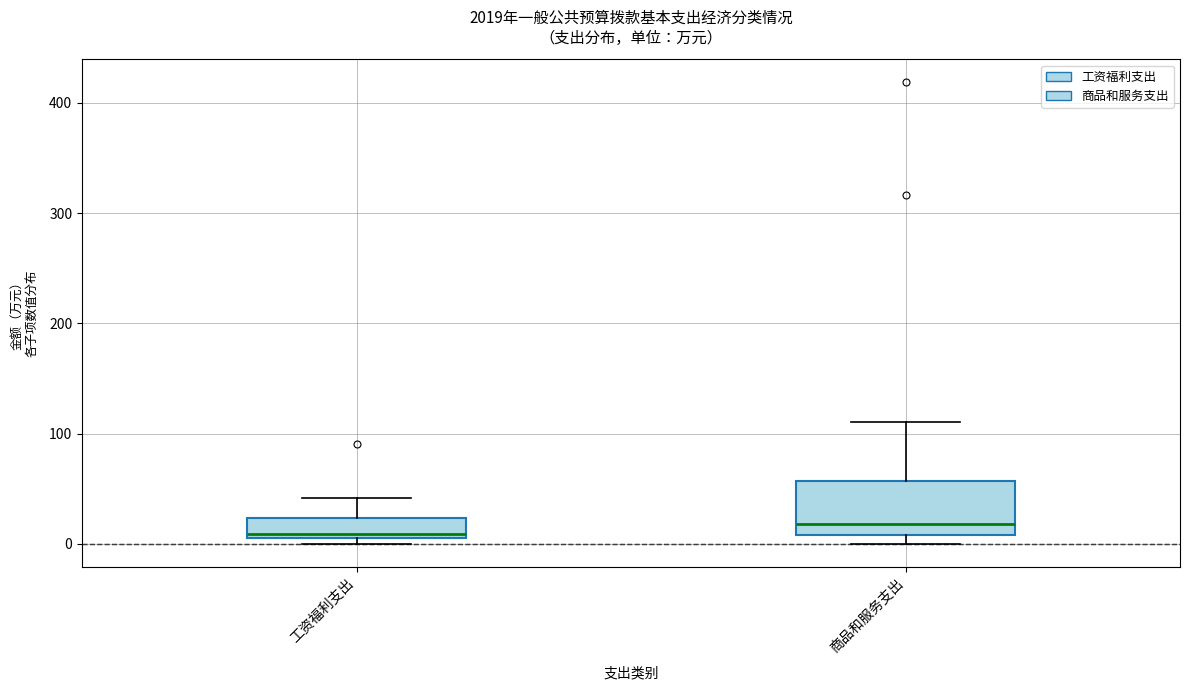

Reading left to right, transcribe this box plot: for each box, give where its median line is, the range the box spans, and where its two whiskers end, as read against the y-axis. The values are not printed on the chart, so give them approximately, as read against the axis.

工资福利支出: median 10 (just above the box's lower edge), box 10 to 20, whiskers 0 to 40
商品和服务支出: median 20, box 10 to 60, whiskers 0 to 110